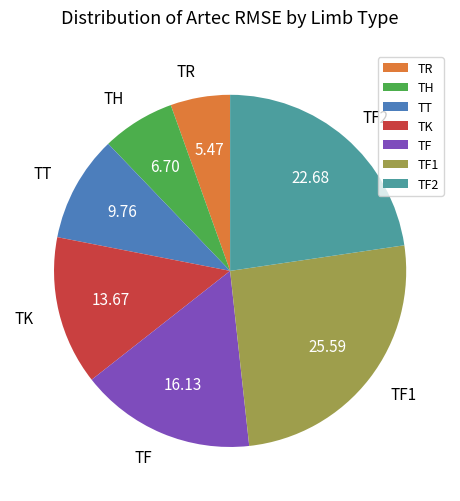

Does any single category account for the majority?

No